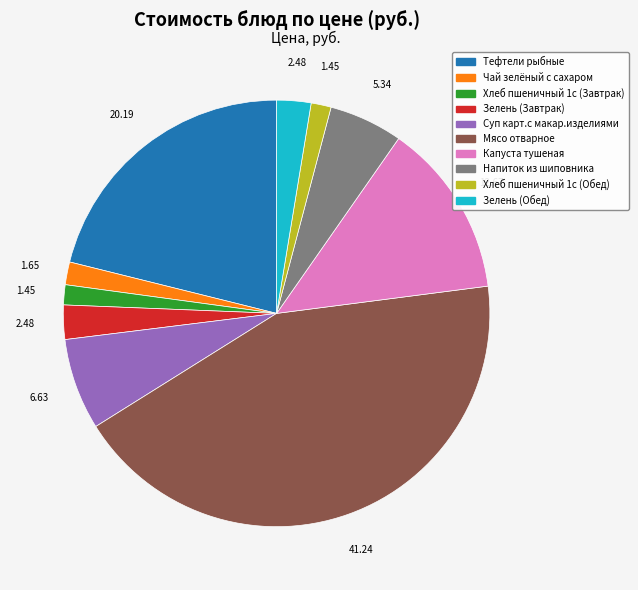

How many slices are in this pie chart?

10